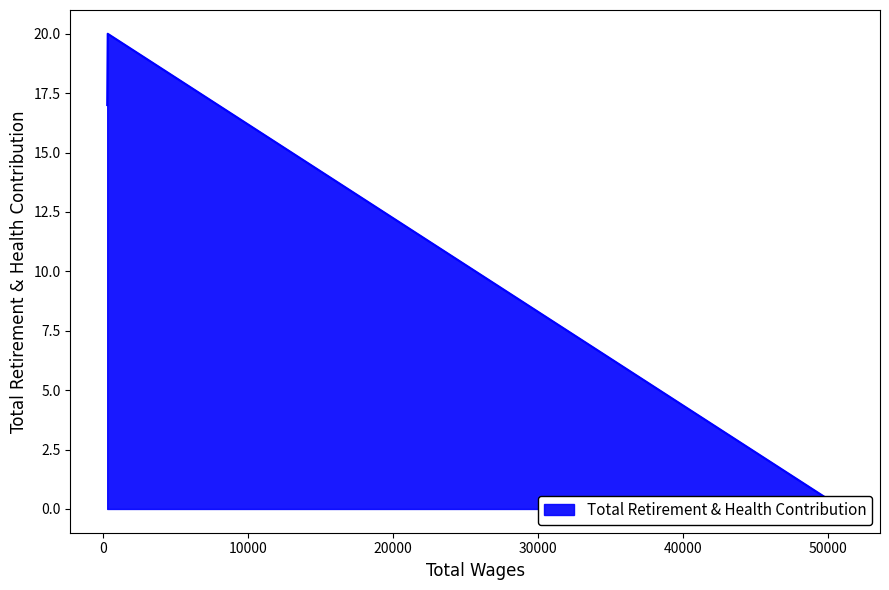

True or false: the data shows 20 at 315.0.

True